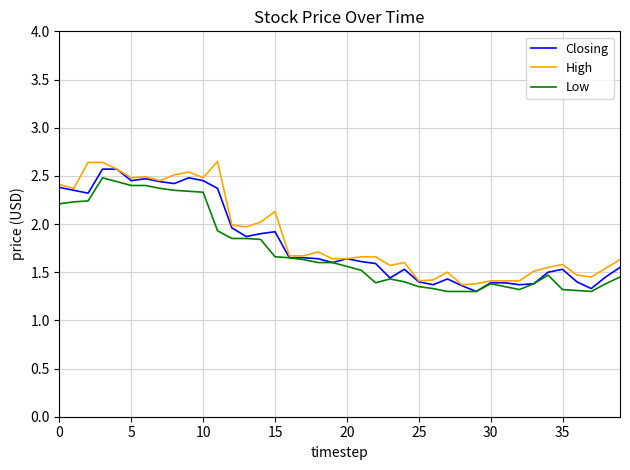

Rank the series by their average value, from highest to lowest.

High, Closing, Low